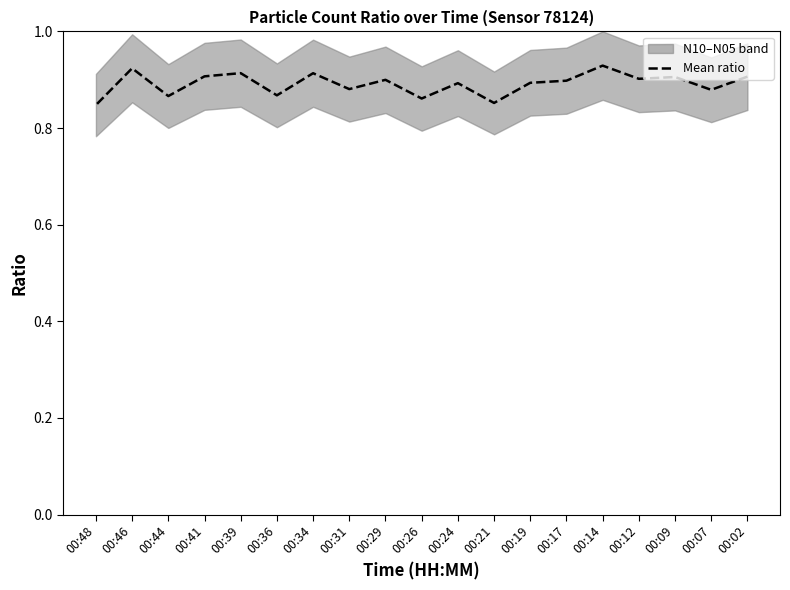

How many points are higher than both their immediate neighbors (excluding endpoints)?

7